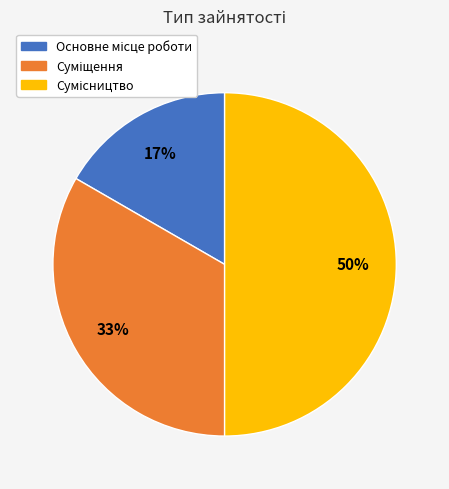

To the nearest percent, what is the difference between the largest and smallest slice percentages?

33%